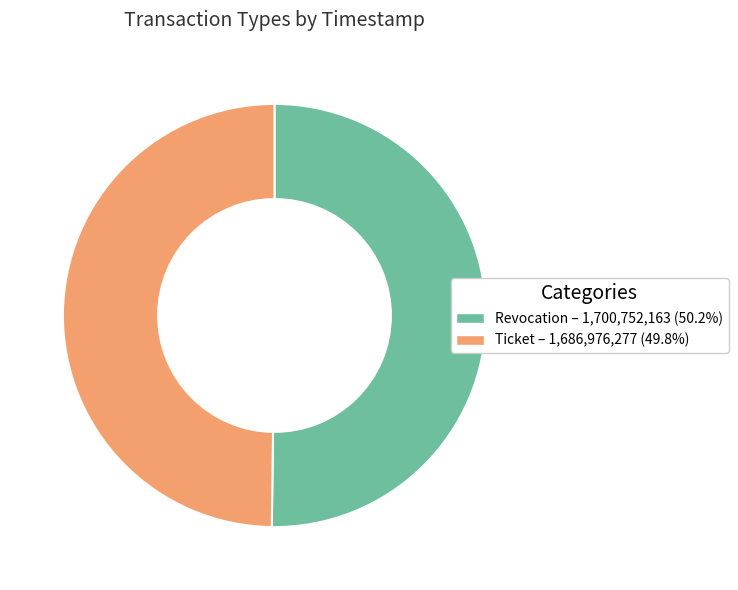

Do Revocation – 1,700,752,163 (50.2%) and Ticket – 1,686,976,277 (49.8%) together represent more than half of the pie?

Yes